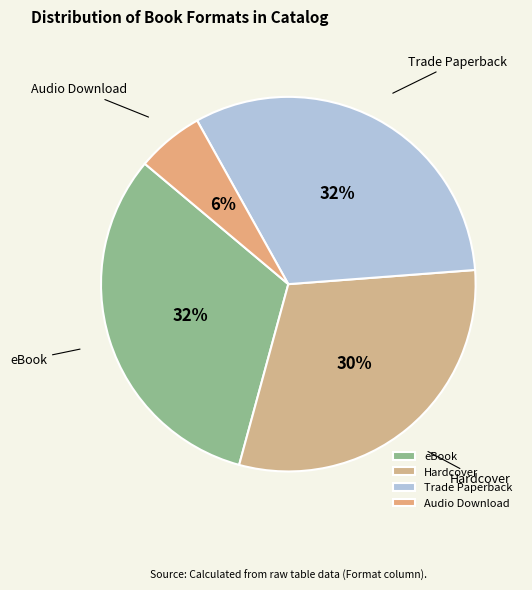

Which has a higher value, eBook or Hardcover?

eBook